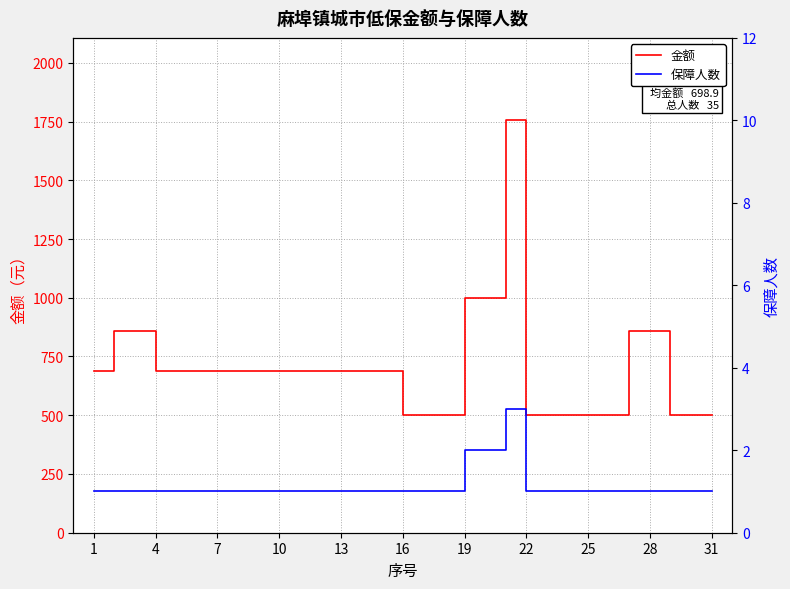

True or false: 金额 has a value of 261 at 31.

False